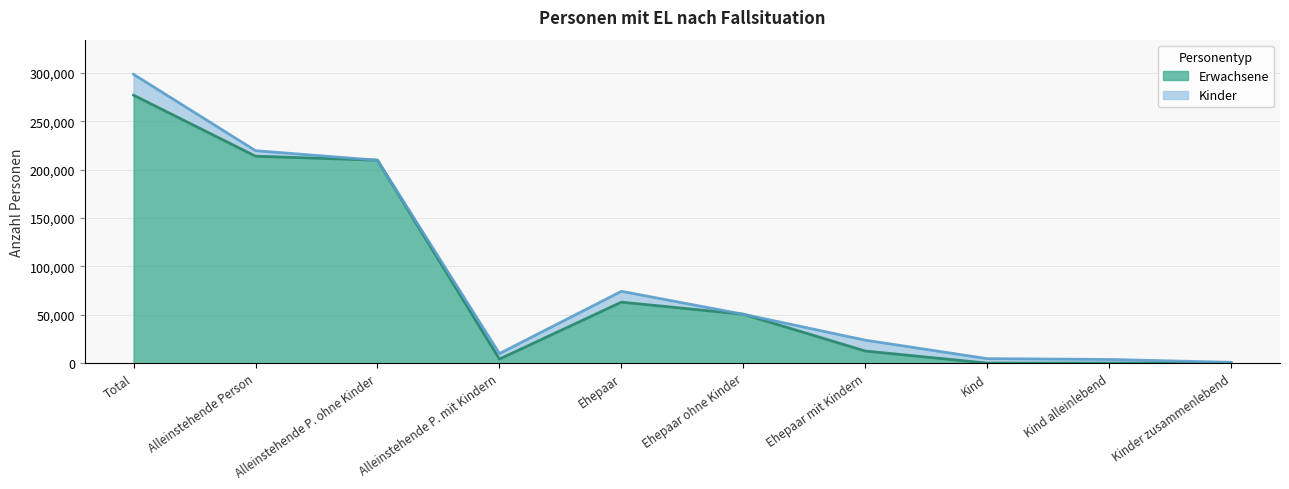

True or false: the data has more than 1 interior local peaks.

False